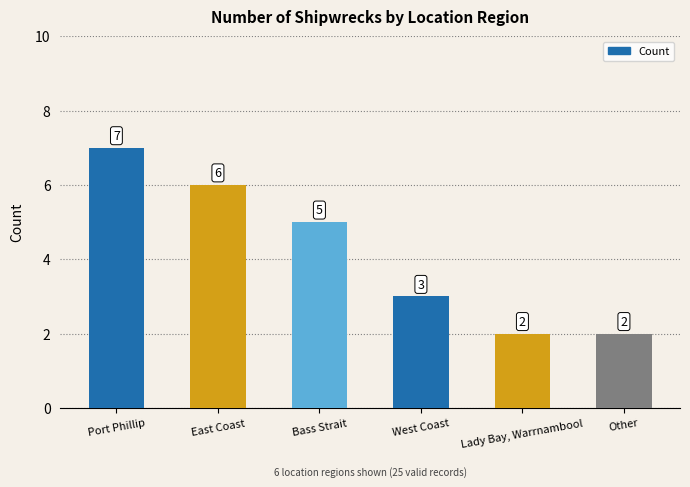

What position from the right is Other?

1